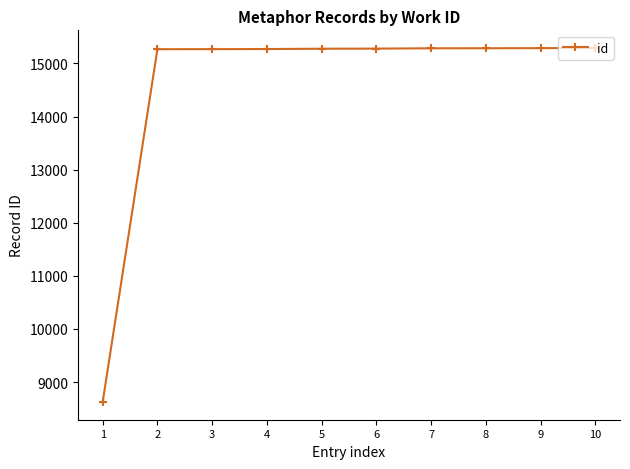

What is the ratio of the value at 6 to the value at 9?

1.0